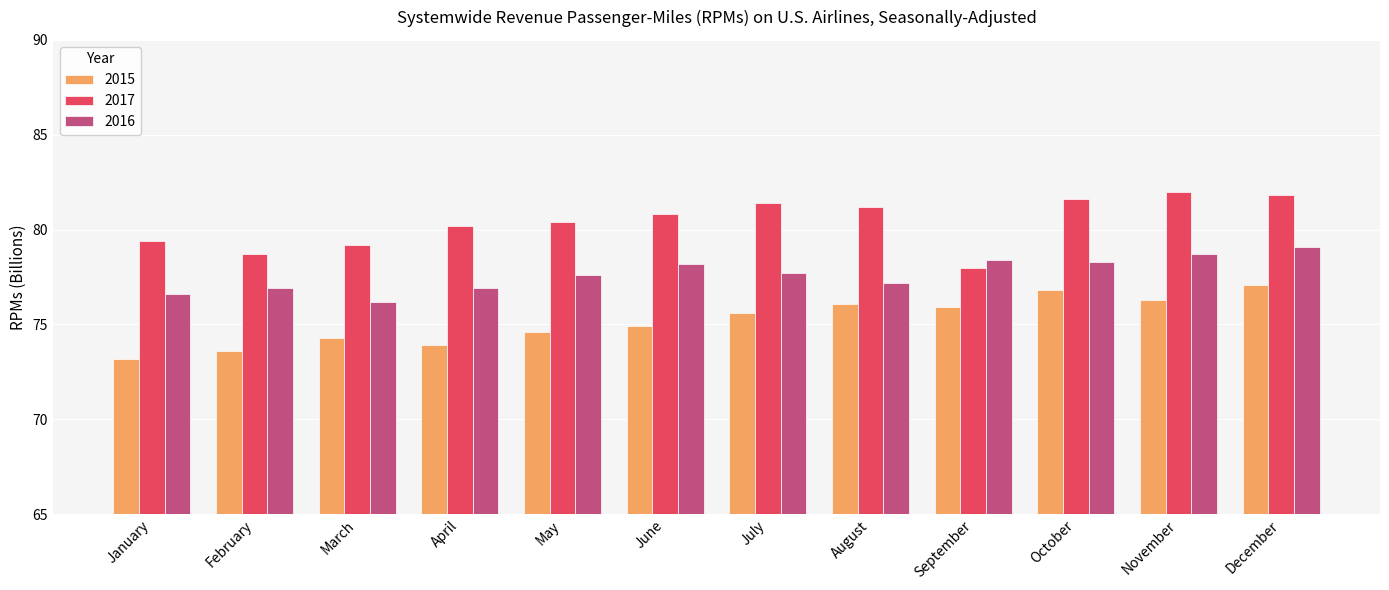

What is the value of the 2015 bar at the 3rd from the left?

74.3